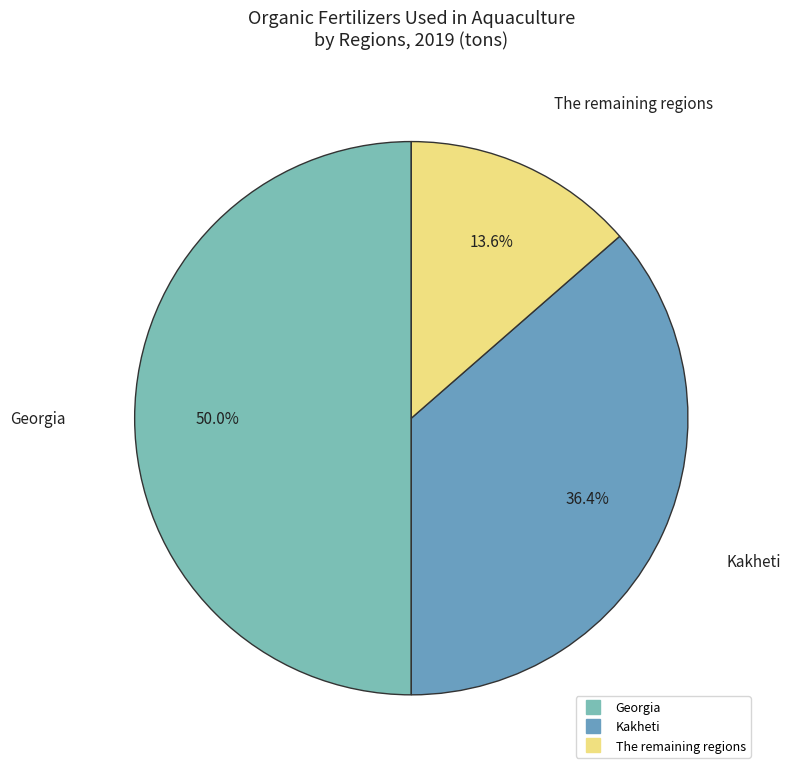

What is the smallest slice in the pie chart?

The remaining regions